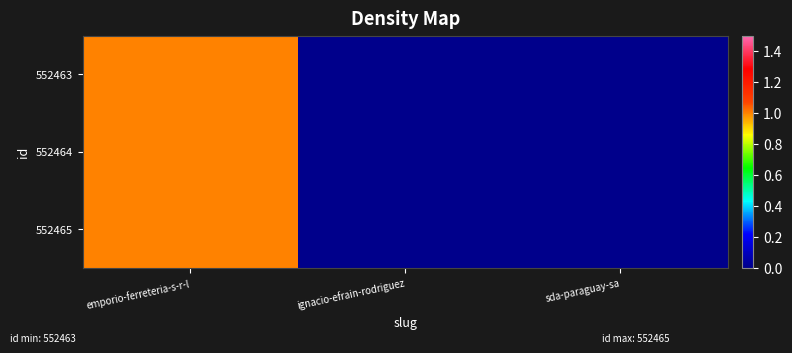

What is the maximum value shown in the chart?

1